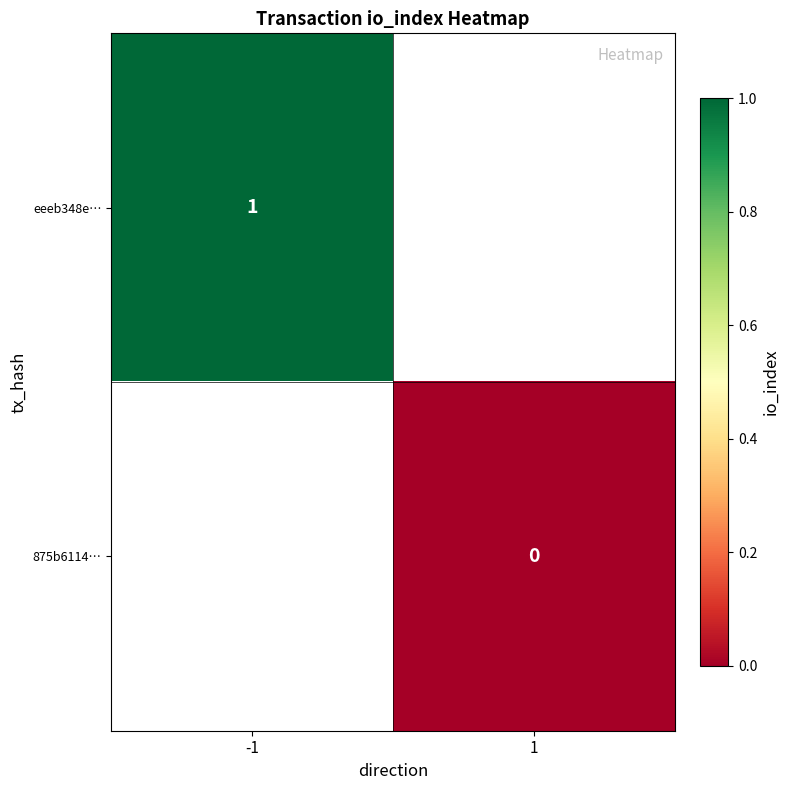

True or false: eeeb348e… has a value of 1 at -1.

True